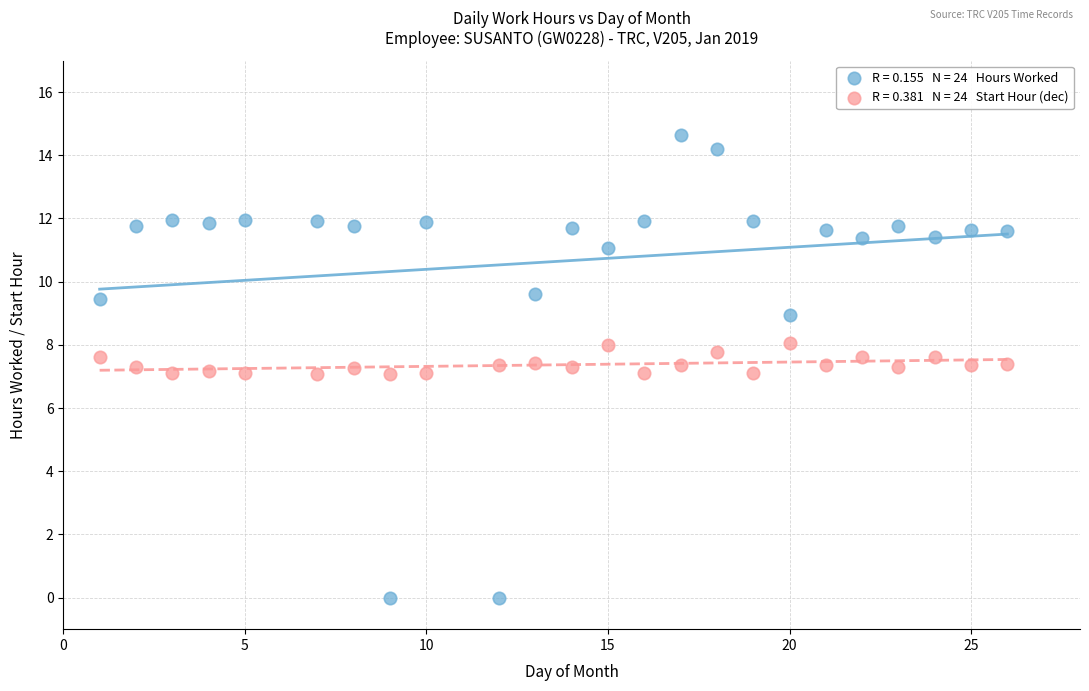

Across all data points, what is the range of Y values (max minus min)?

14.6